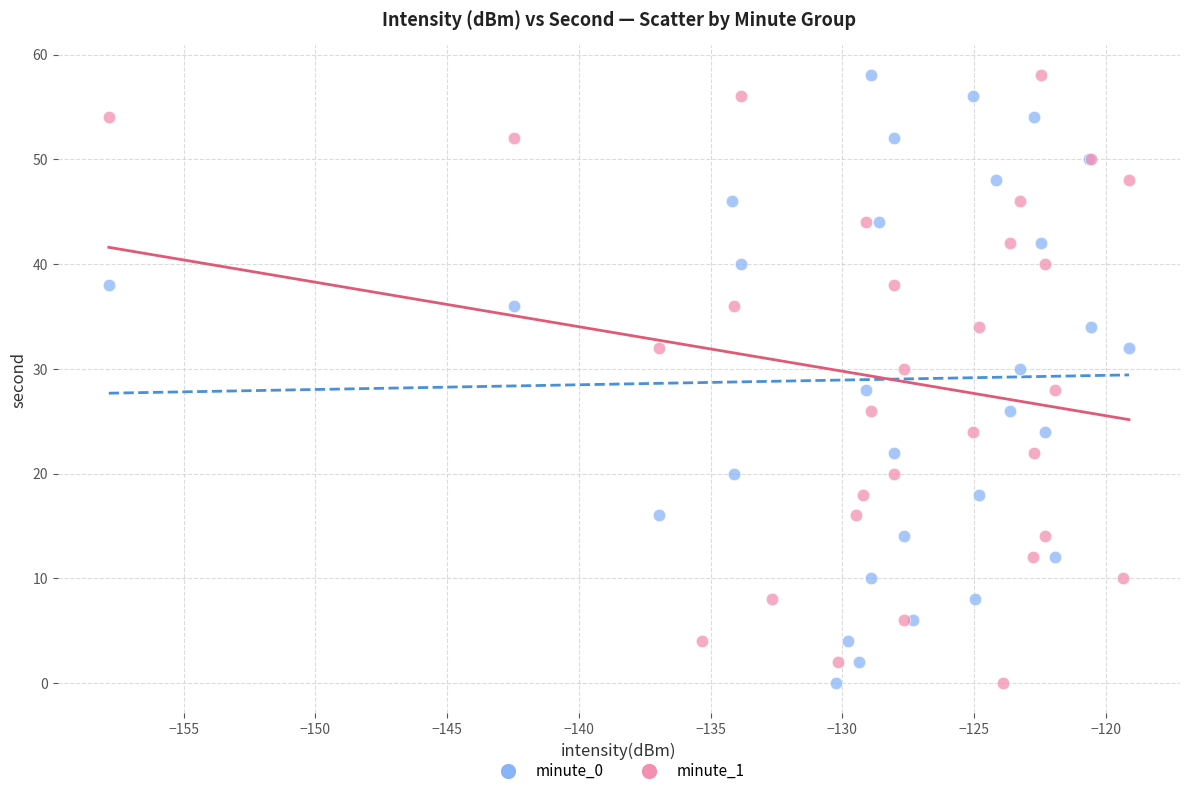

What are all the series names shown in the legend?

minute_0, minute_1